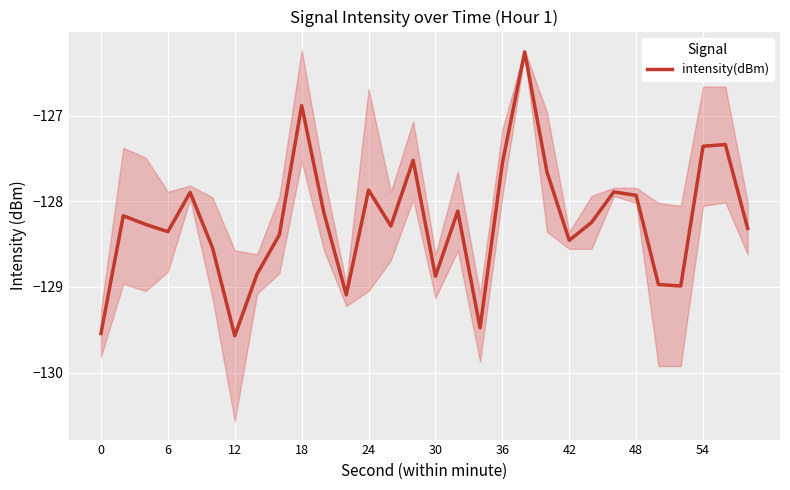

What is the minimum value for intensity(dBm)?

-129.6